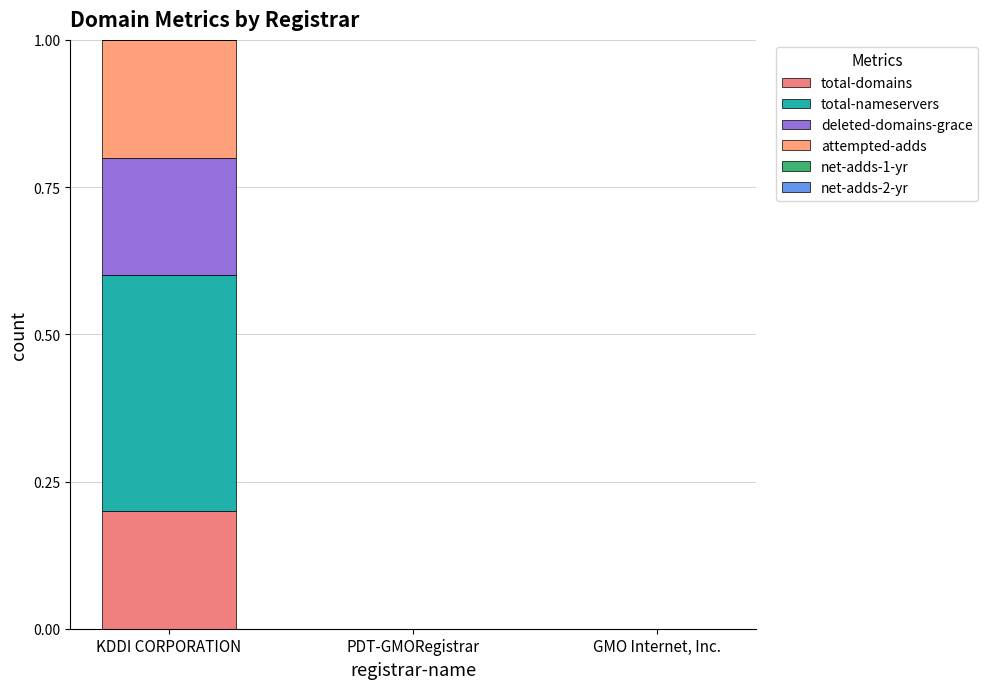

True or false: attempted-adds has a value of 0.2 at KDDI CORPORATION.

True